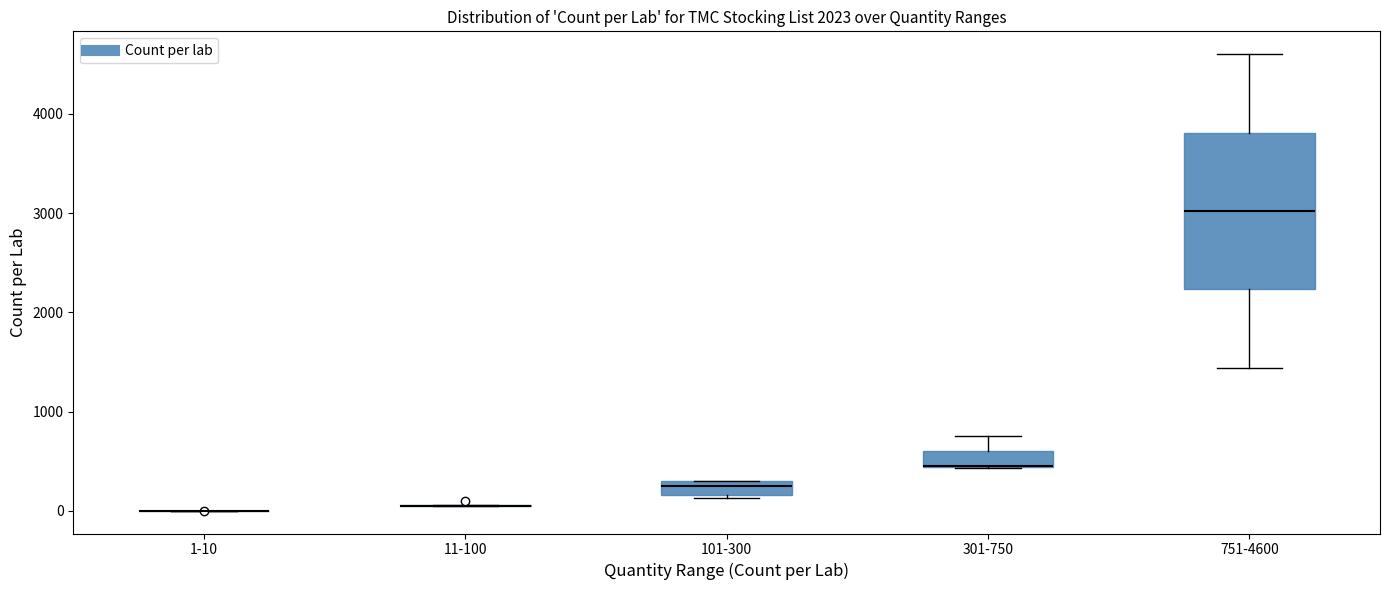

Which box is the tallest, from its lower edge to its upper edge?

751-4600